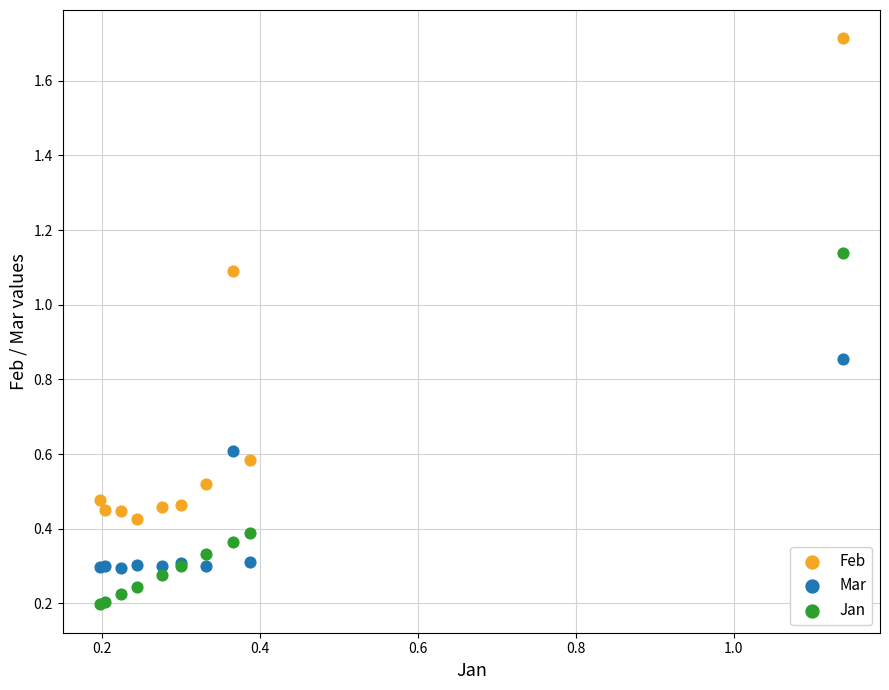

Which series contains the highest Y value?

Feb